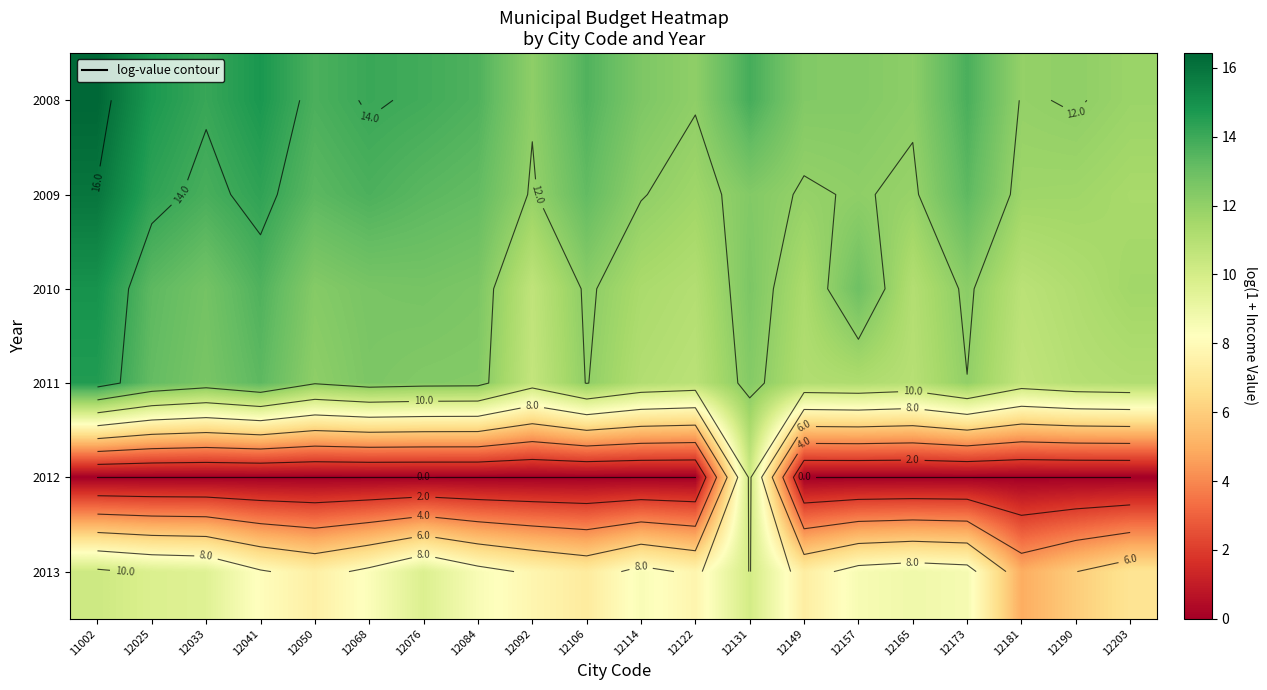

Where does the 2008 series first go above 13?

11002